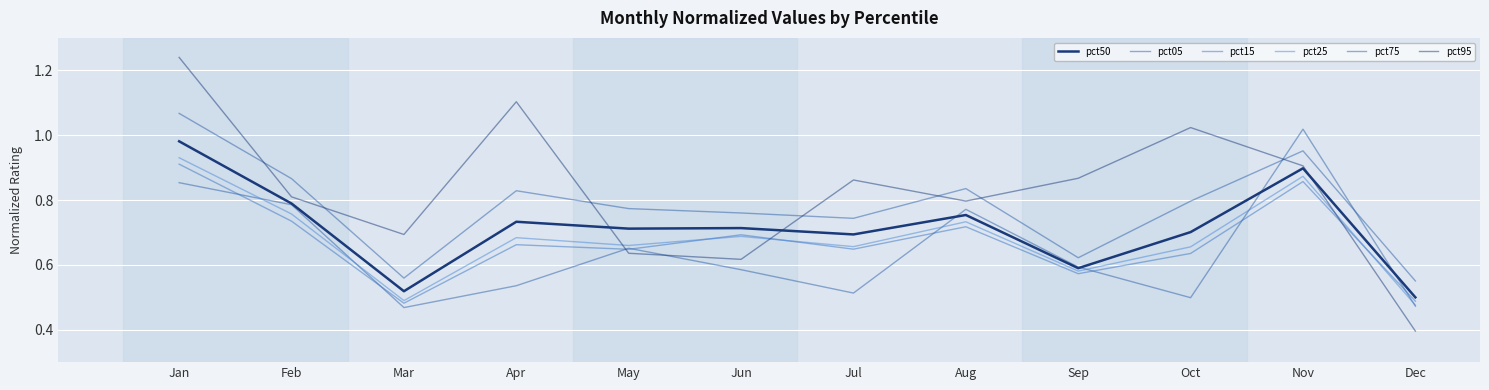

Between Feb and Sep, which series saw the biggest shift?

pct75